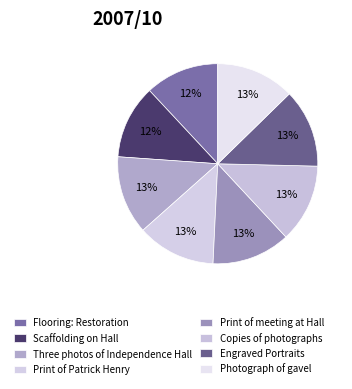

Between Print of Patrick Henry and Three photos of Independence Hall, which is larger?

Print of Patrick Henry